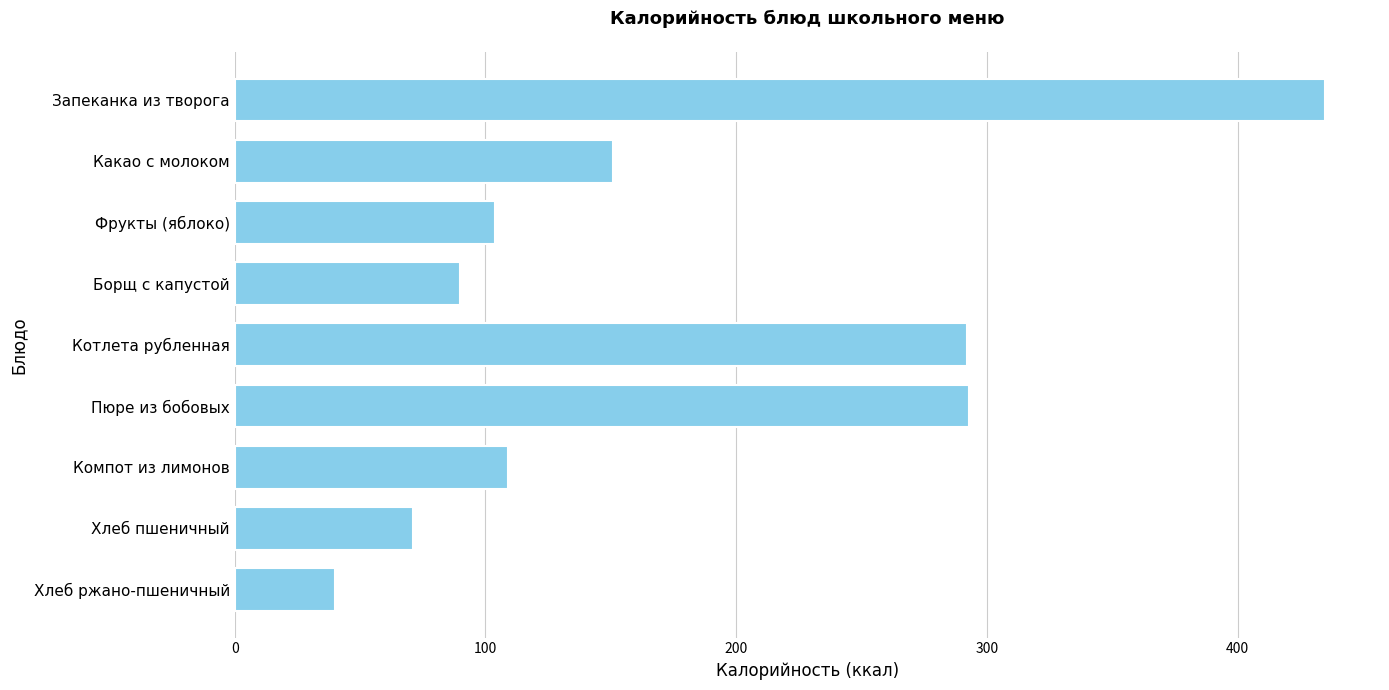

What is the sum of all values?

1585